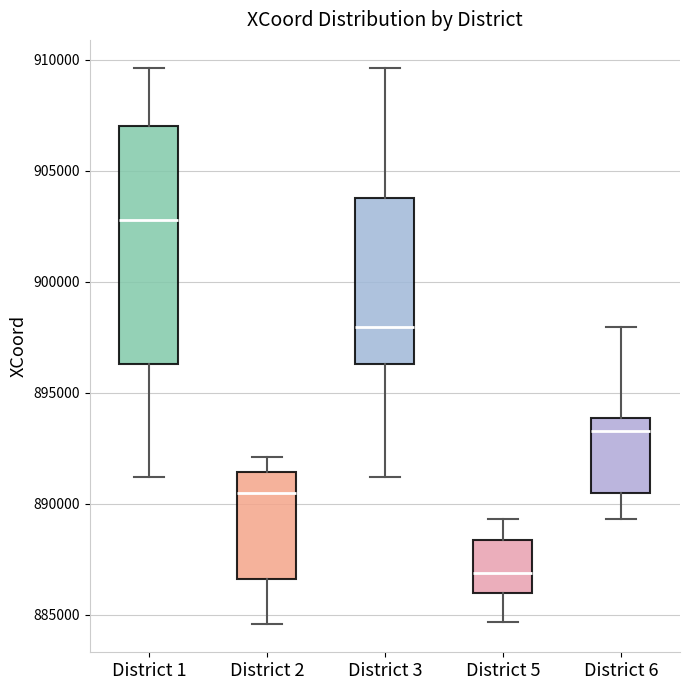

Reading left to right, read every box against the y-axis: the position of its median line, the range the box covers, and the ends of its whiskers. The values are not printed on the chart, so give them approximately, as read against the axis.

District 1: median 903000, box 896500 to 907000, whiskers 891000 to 909500
District 2: median 890500, box 886500 to 891500, whiskers 884500 to 892000
District 3: median 898000, box 896500 to 903500, whiskers 891000 to 909500
District 5: median 887000, box 886000 to 888500, whiskers 884500 to 889500
District 6: median 893500, box 890500 to 894000, whiskers 889500 to 898000